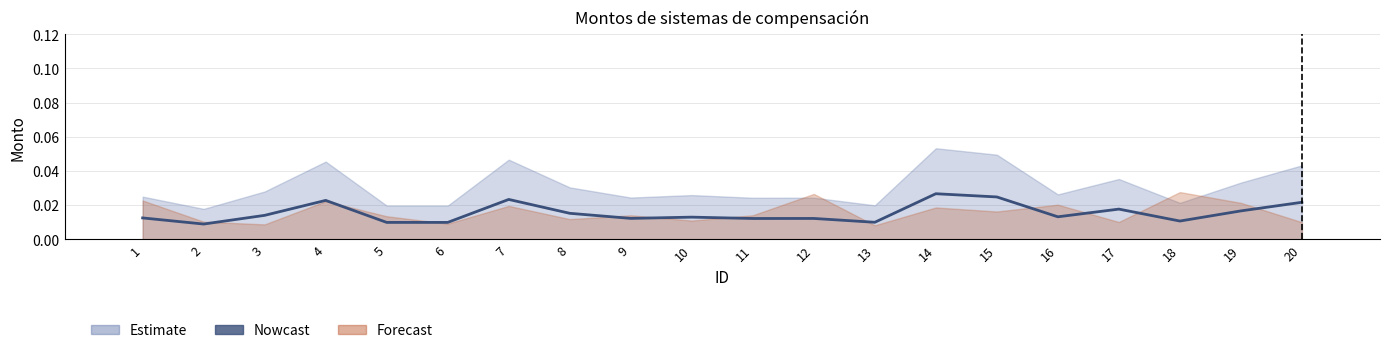

The value at 10 is 0.0. True or false?

True